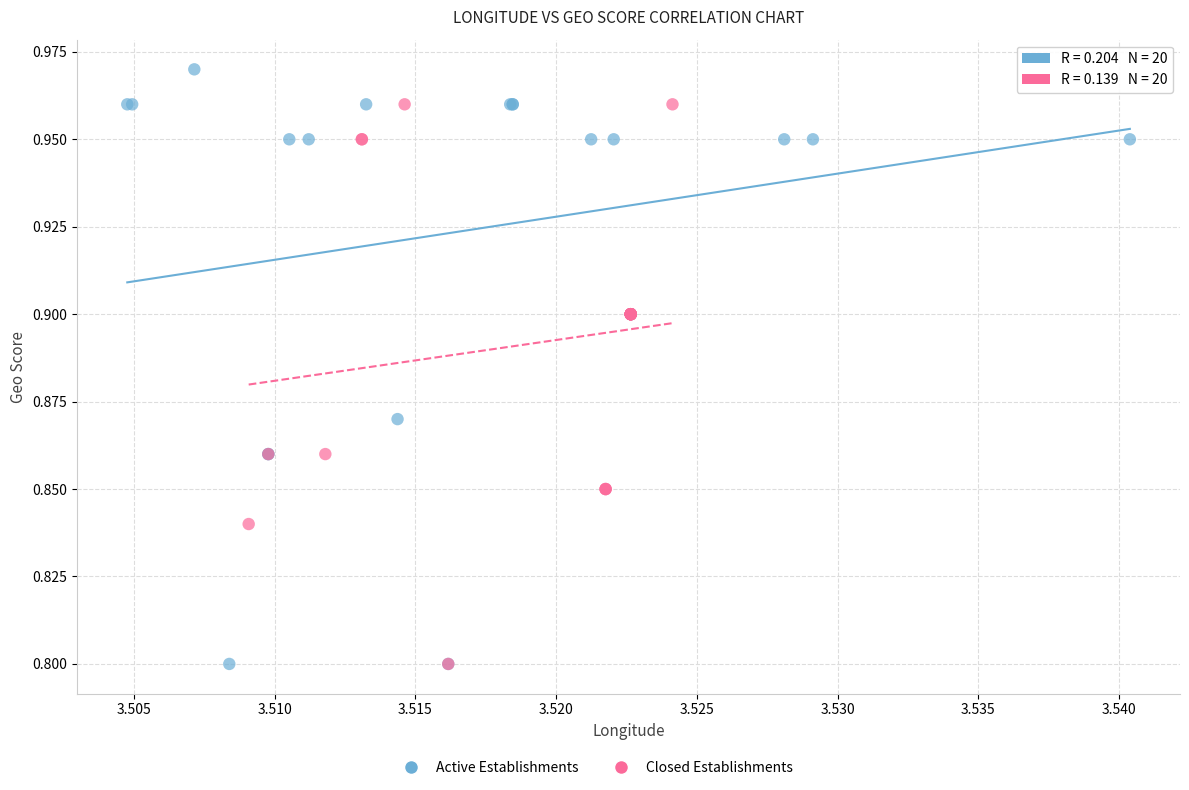

Which series reaches the maximum Y coordinate?

Active Establishments